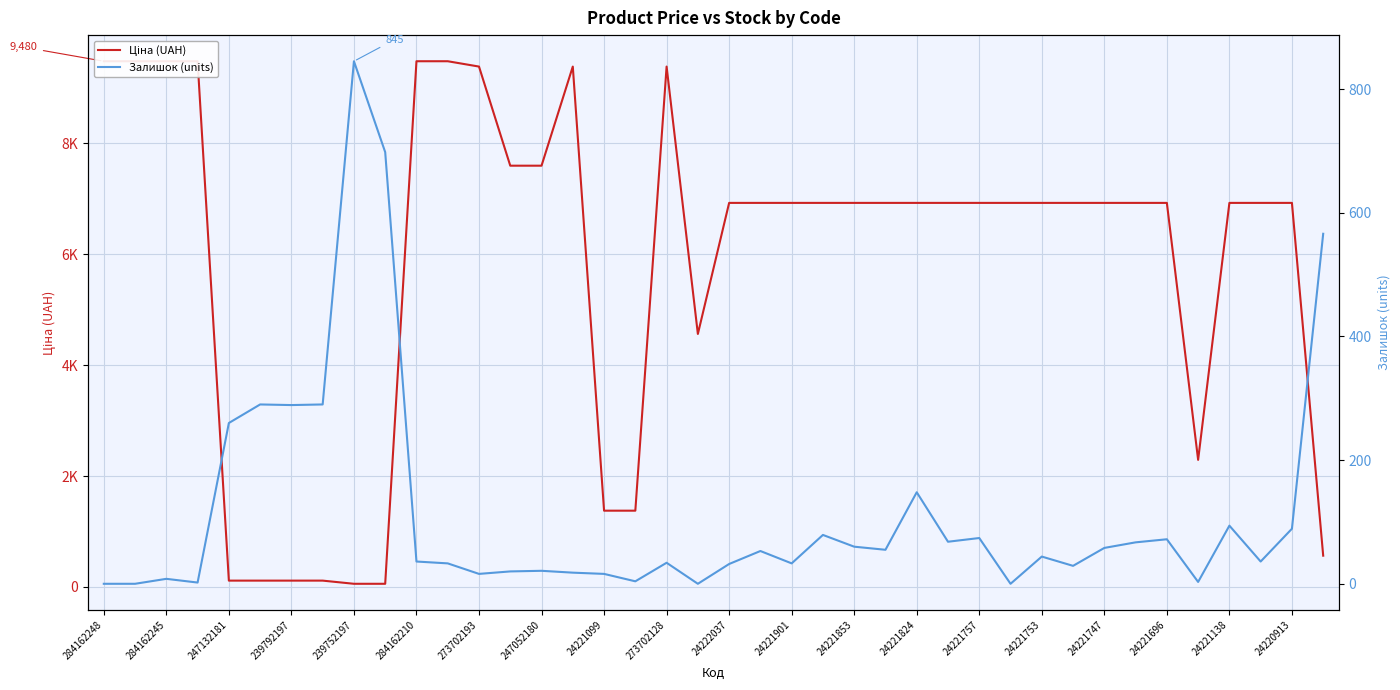

The value of Залишок (units) at 24221824 is 5.8. True or false?

False